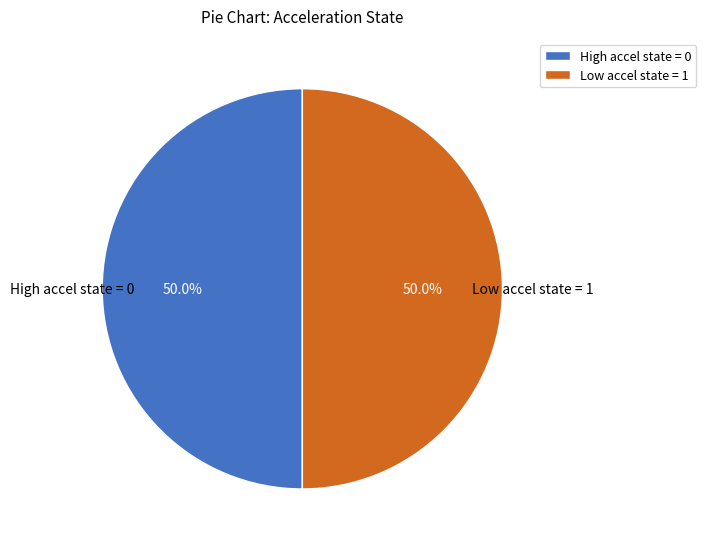

Count the number of slices in the pie.

2